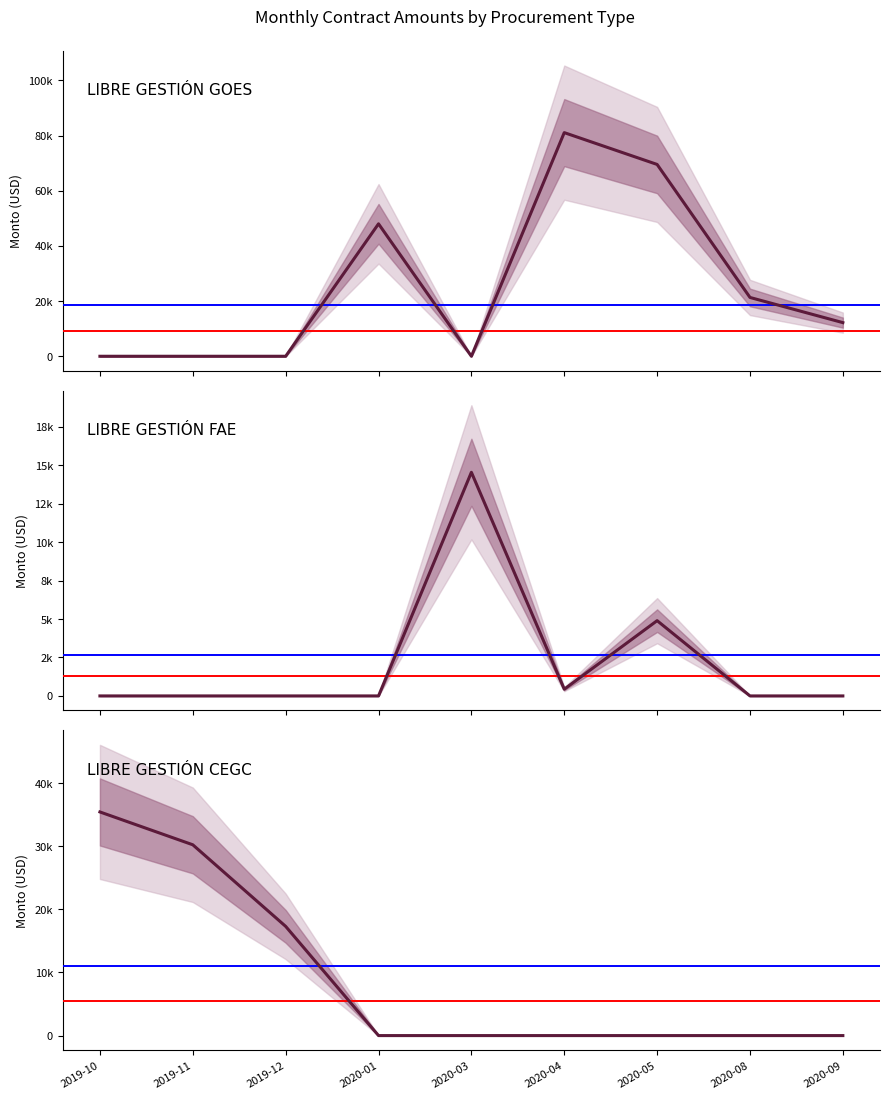

After their last crossing, which series has the higher values: LIBRE GESTIÓN GOES or LIBRE GESTIÓN CEGC?

LIBRE GESTIÓN GOES